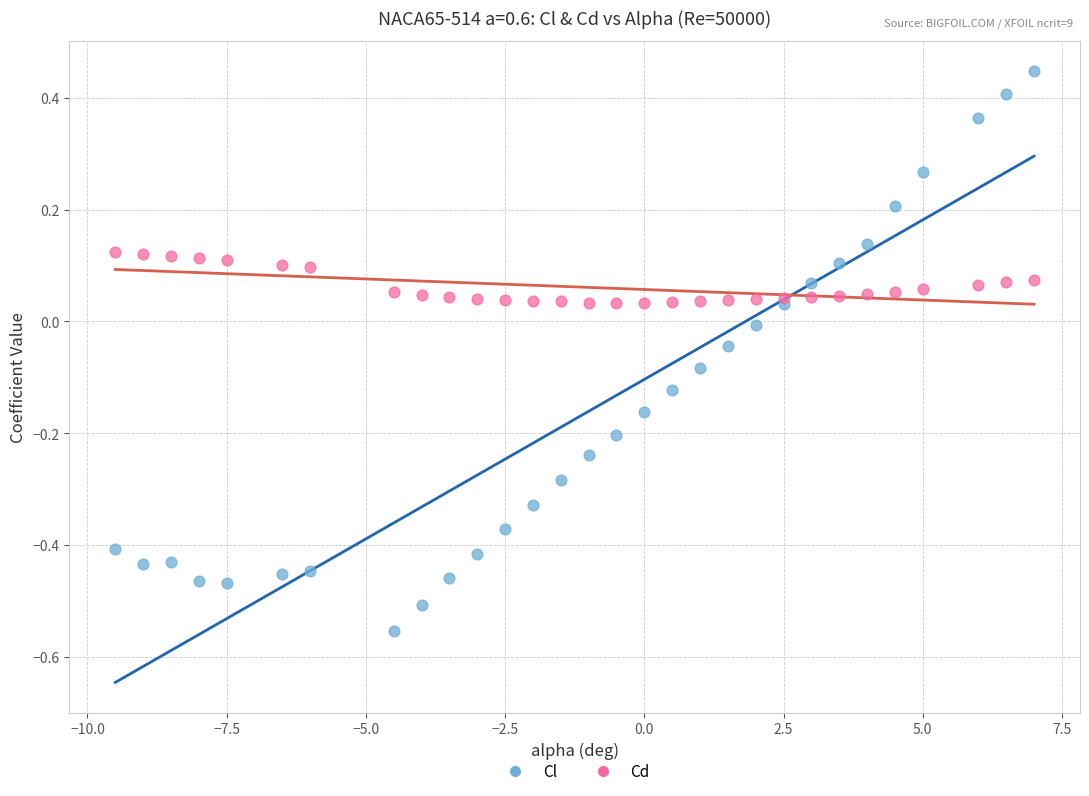

Which series has the widest spread of Y values?

Cl